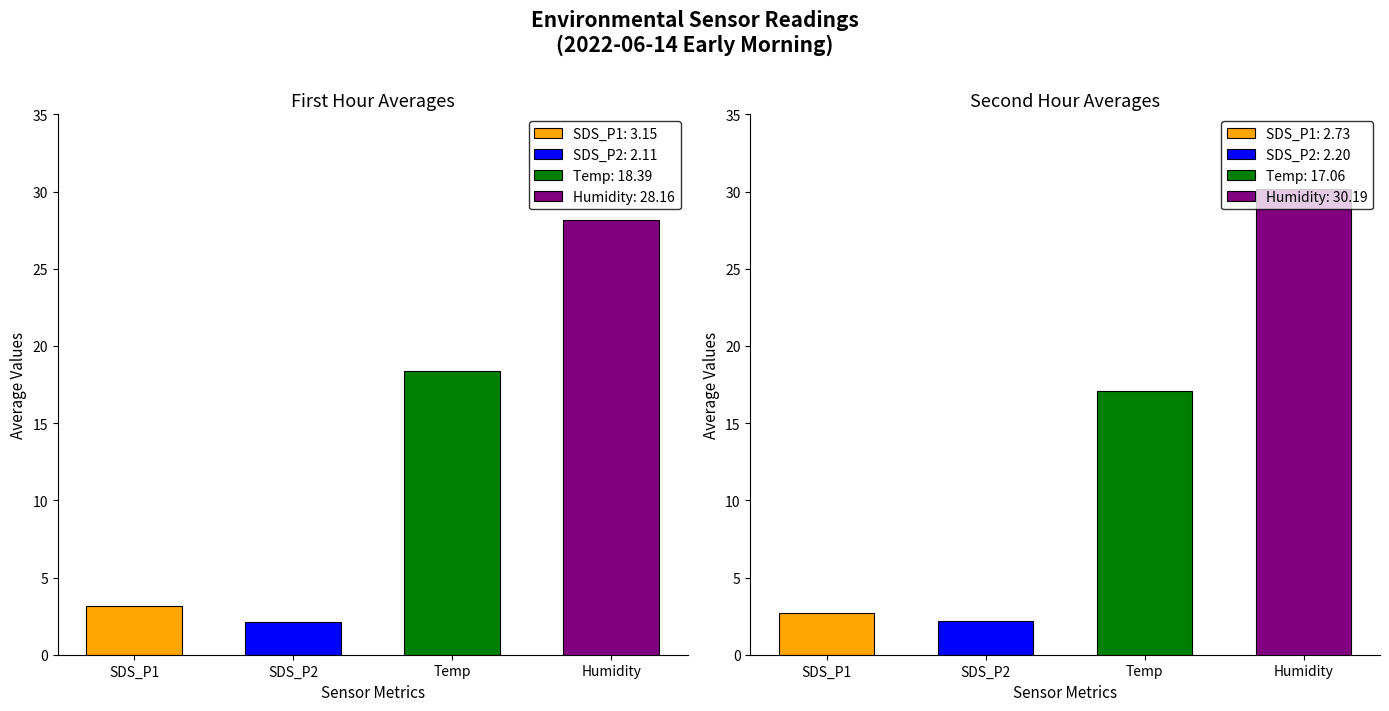

What are all the series names shown in the legend?

SDS_P1, SDS_P2, Temp, Humidity